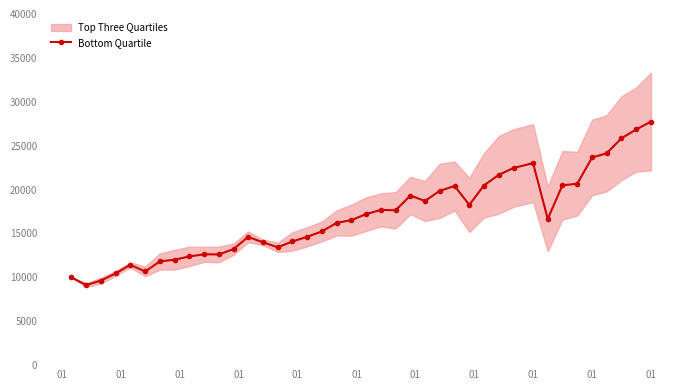

What is the value of the Bottom Quartile point at the 29th from the left?

20463.2